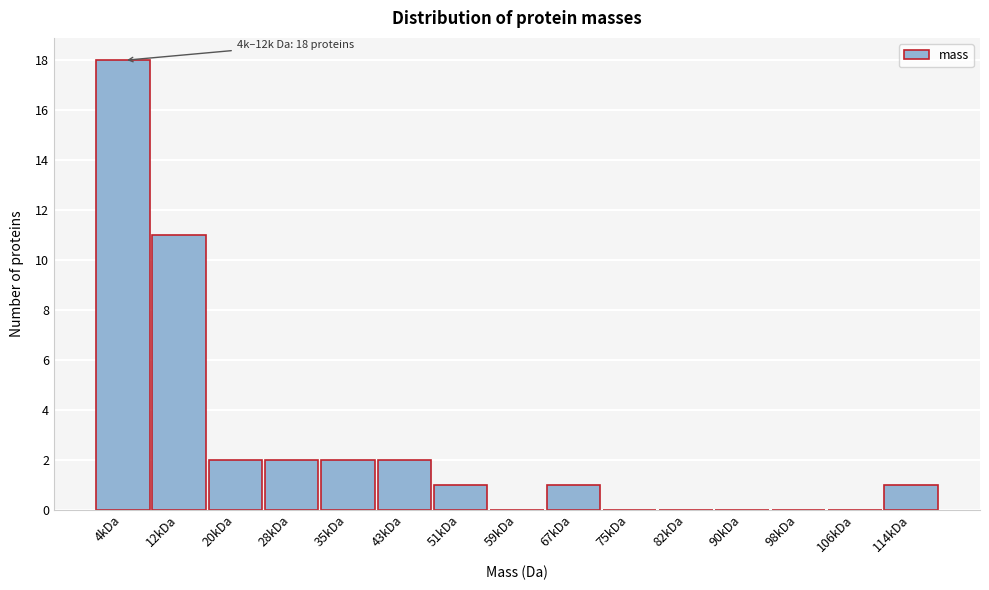

Reading left to right, transcribe all the data shown in this chart.

4kDa=18	12kDa=11	20kDa=2	28kDa=2	35kDa=2	43kDa=2	51kDa=1	59kDa=0	67kDa=1	75kDa=0	82kDa=0	90kDa=0	98kDa=0	106kDa=0	114kDa=1